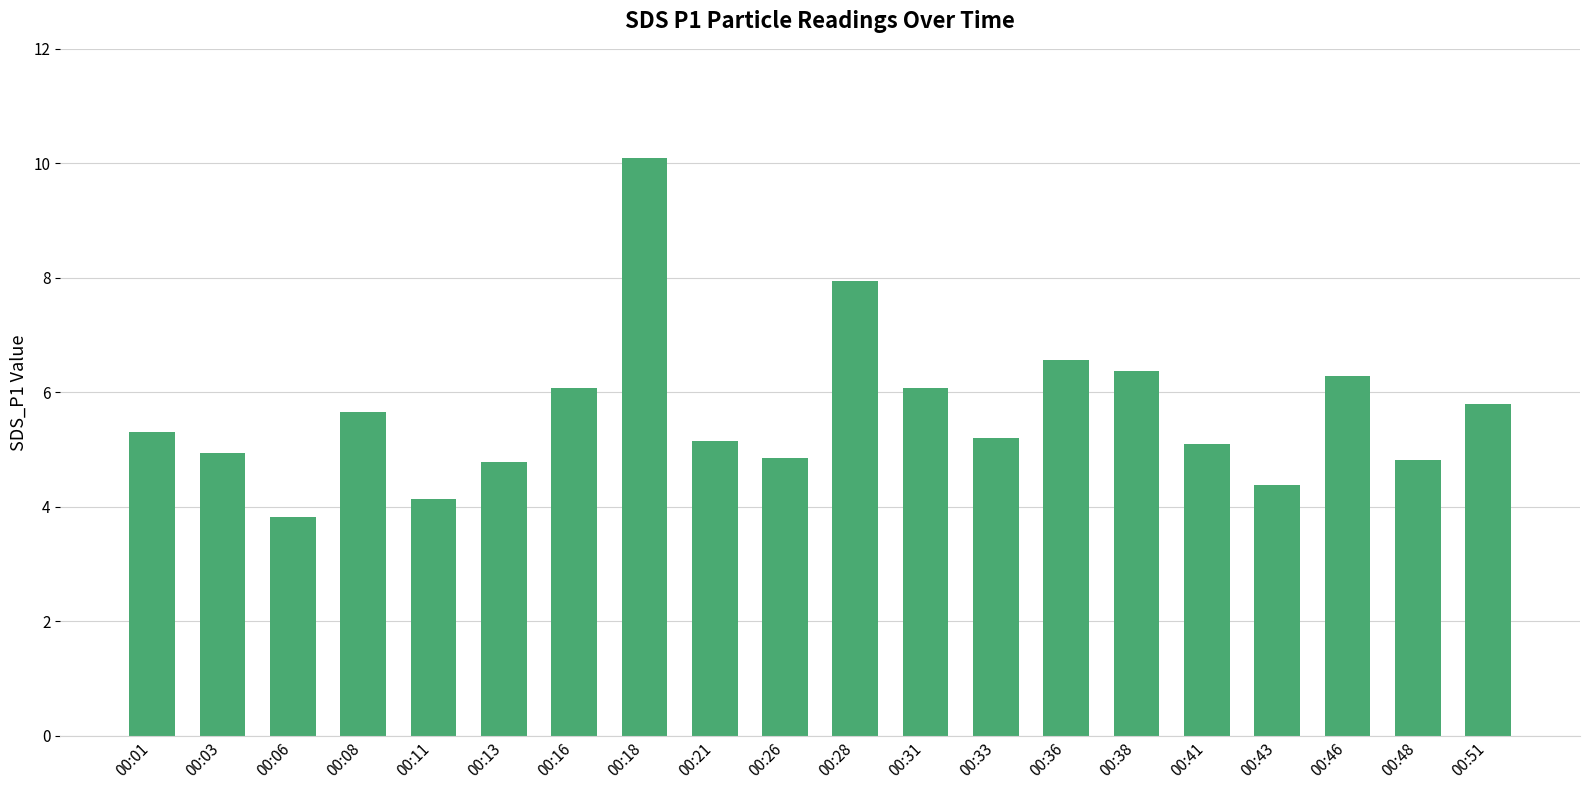

Count the number of values greater than 5.

13